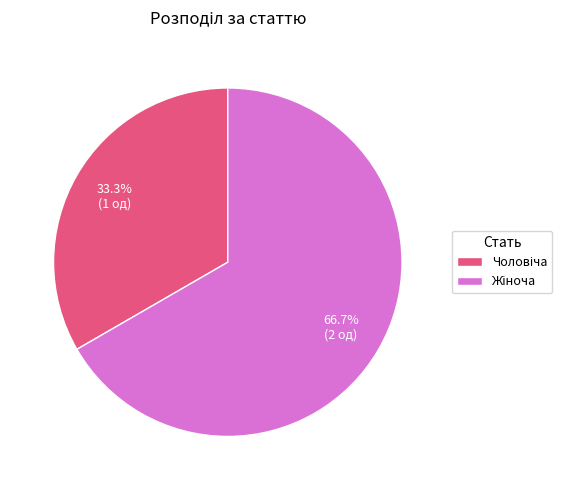

Is there a majority slice in this chart?

Yes